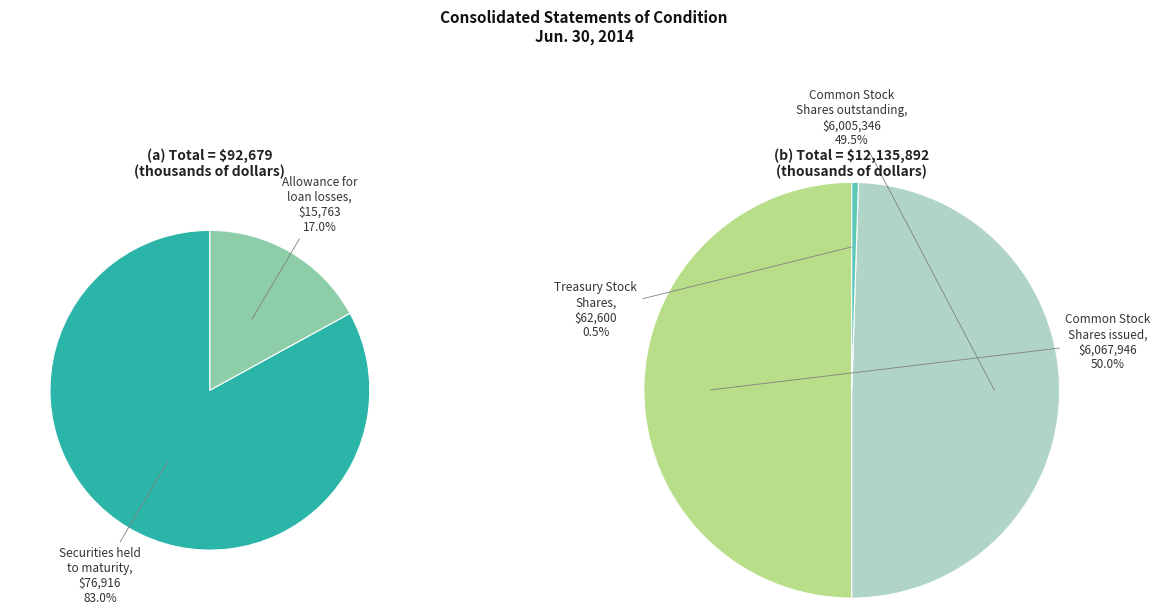

Which category has the smallest portion of the pie?

Allowance for
loan losses